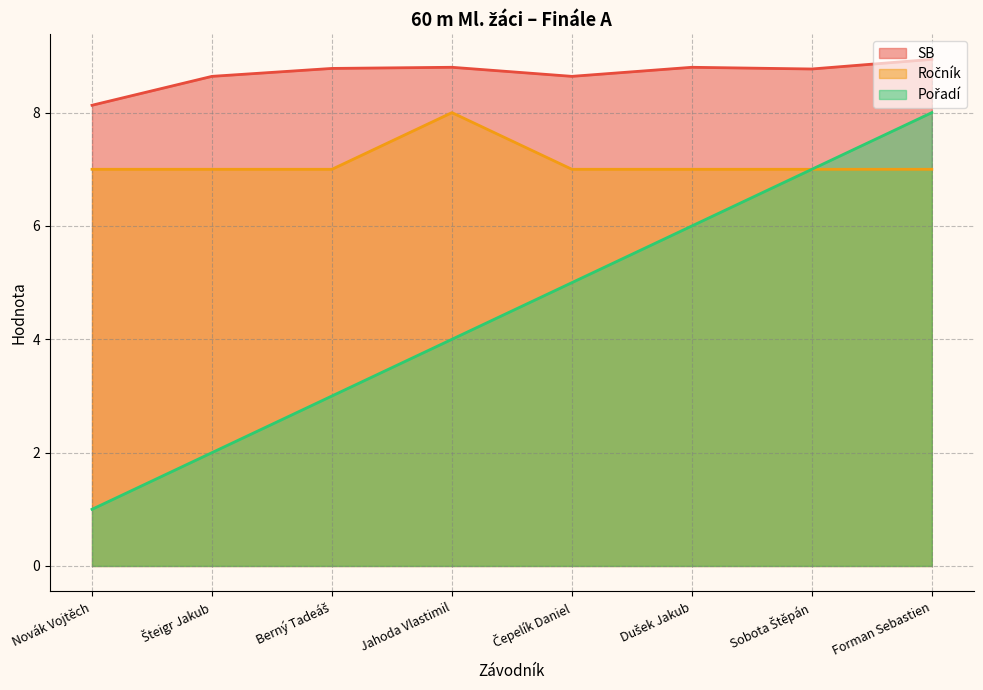

Rank the series by their maximum value, from lowest to highest.

Ročník, Pořadí, SB